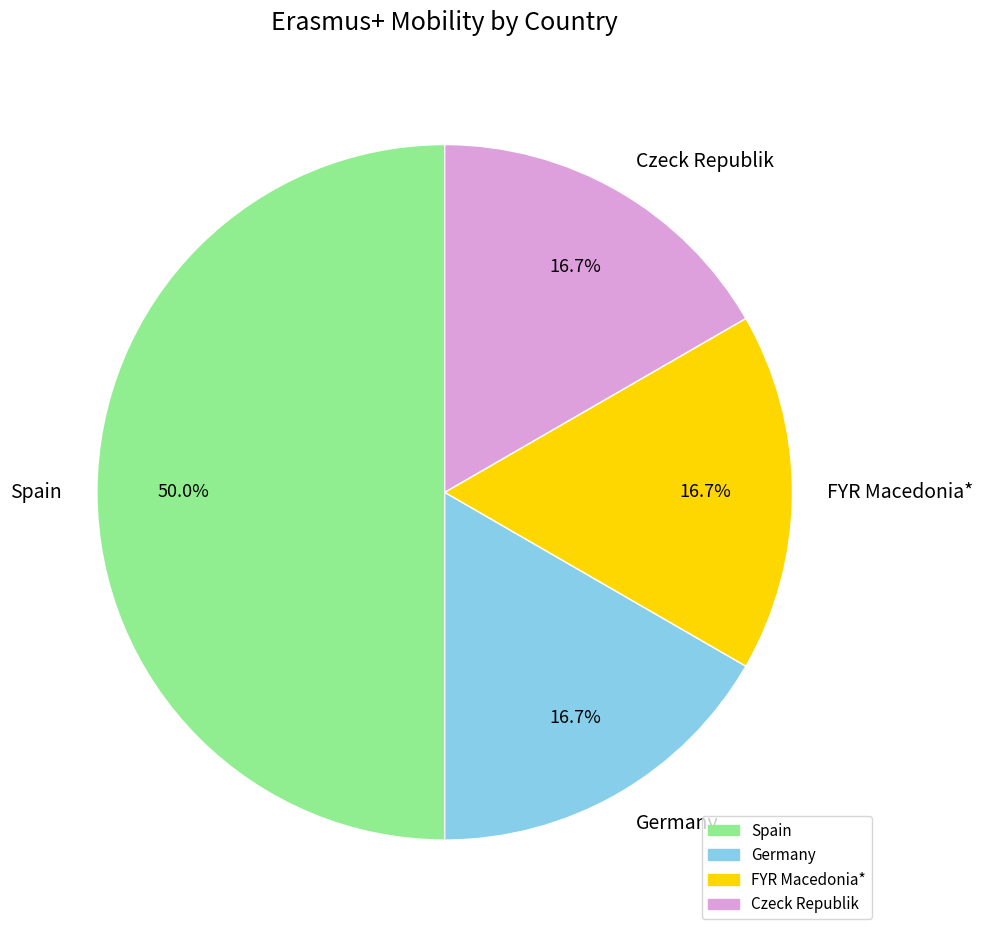

Which has a higher value, Spain or Germany?

Spain